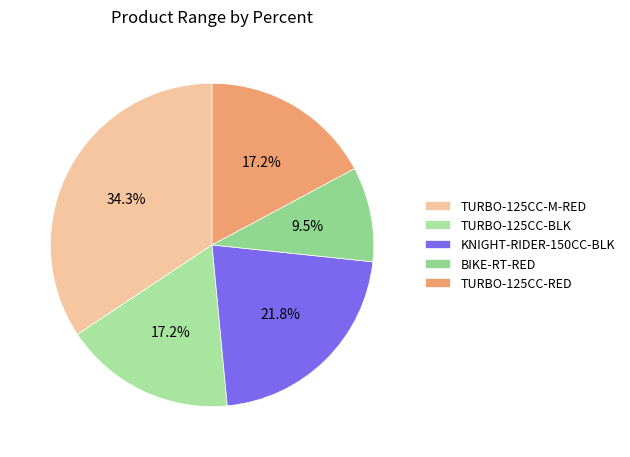

To the nearest percent, what portion does KNIGHT-RIDER-150CC-BLK represent?

22%